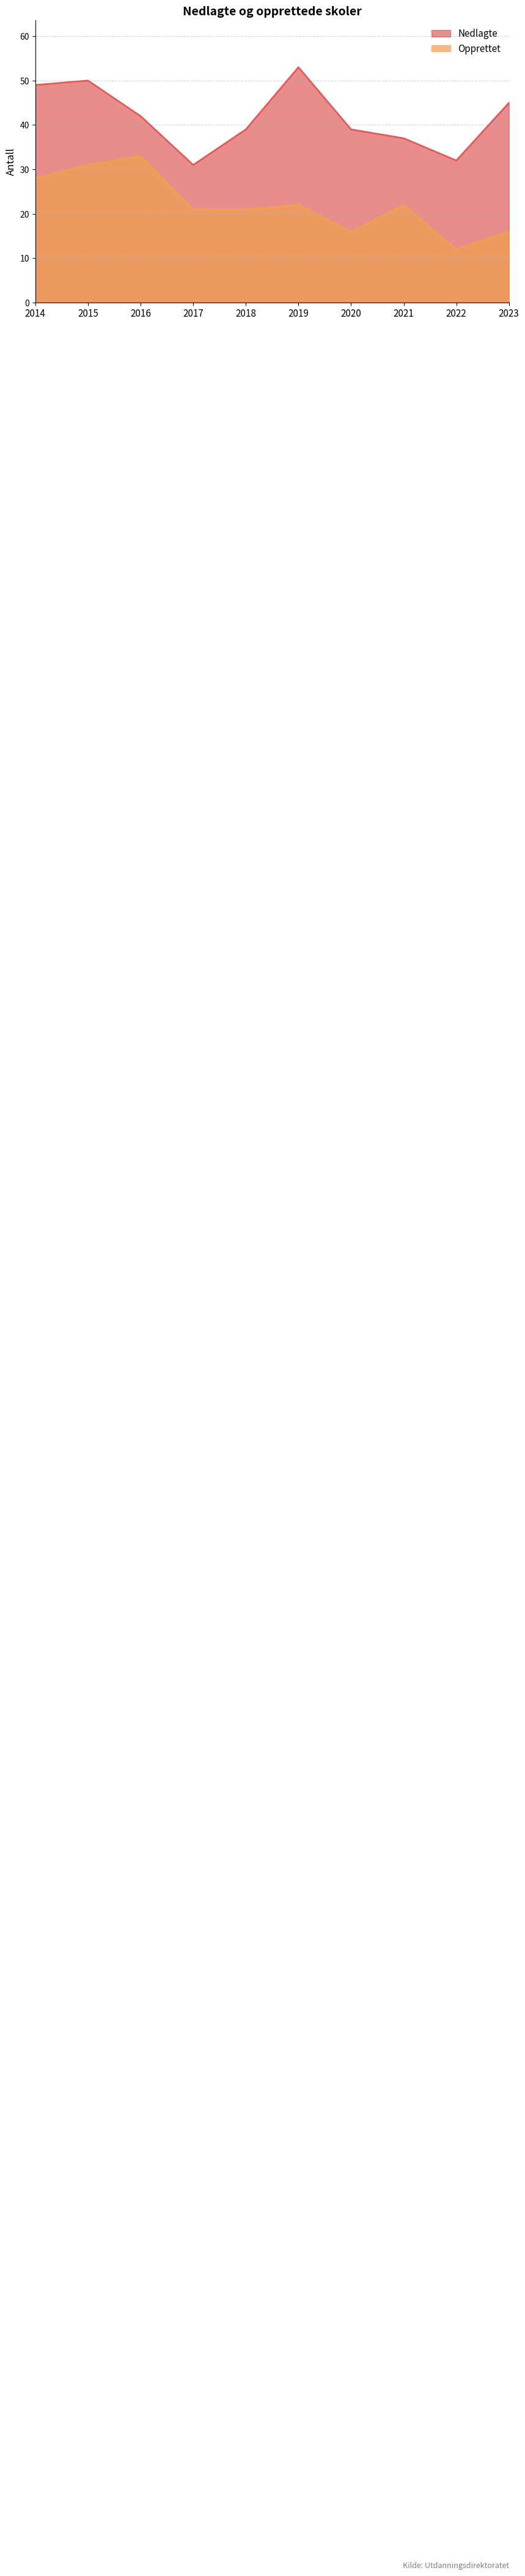

List the labels in order of Opprettet value, smallest first.

2022, 2020, 2023, 2017, 2018, 2019, 2021, 2014, 2015, 2016